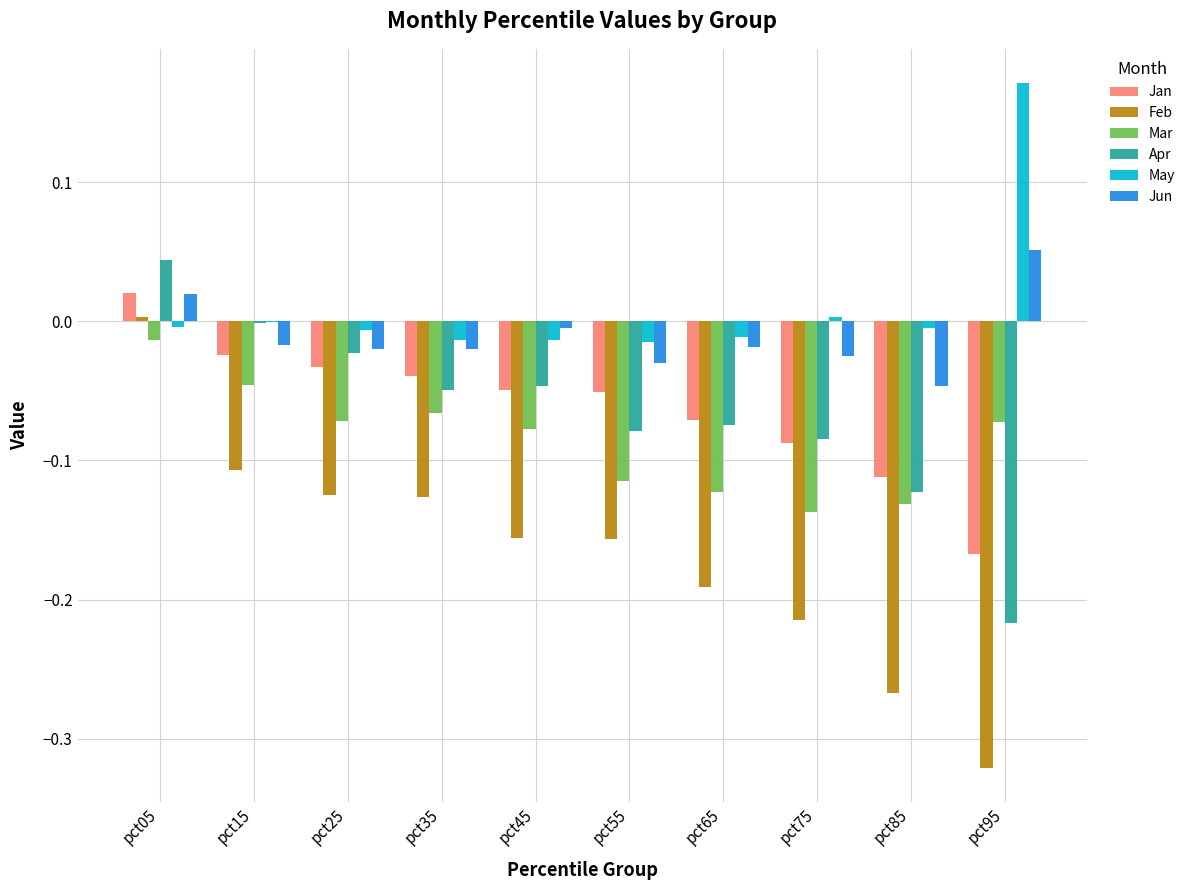

Which category has the highest value in the Jun series?

pct95